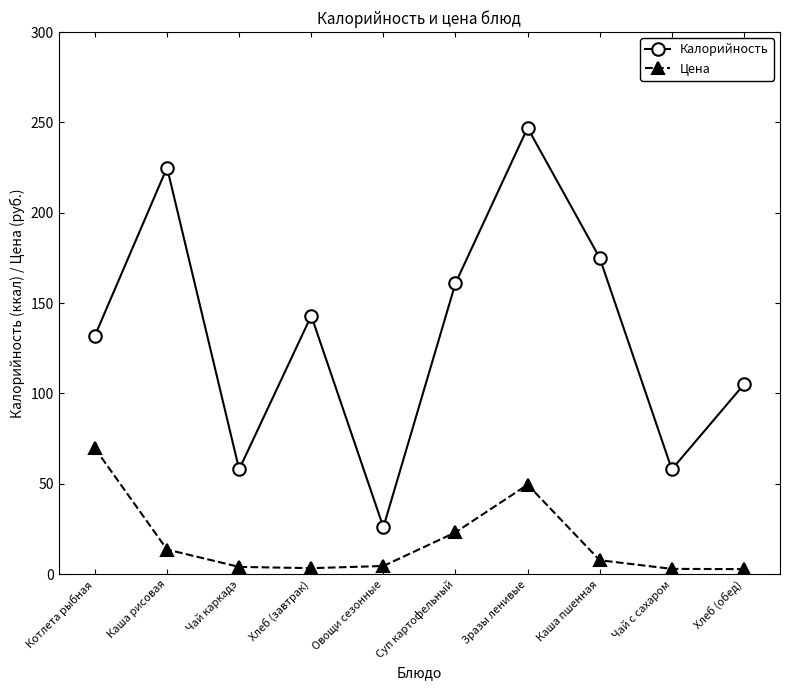

What is the minimum value shown in the chart?

2.8